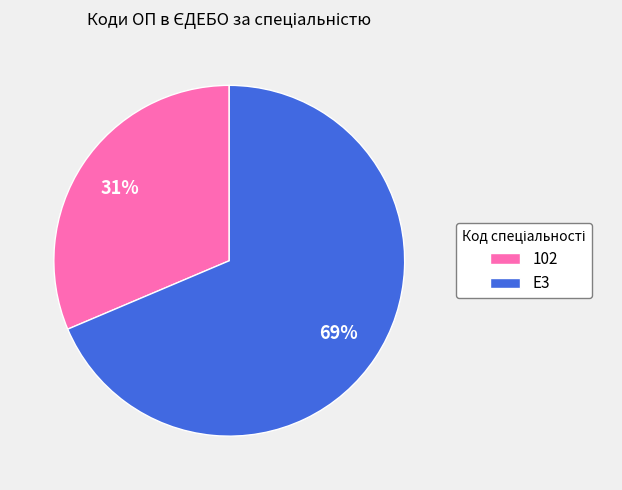

Which slice is the smallest?

102